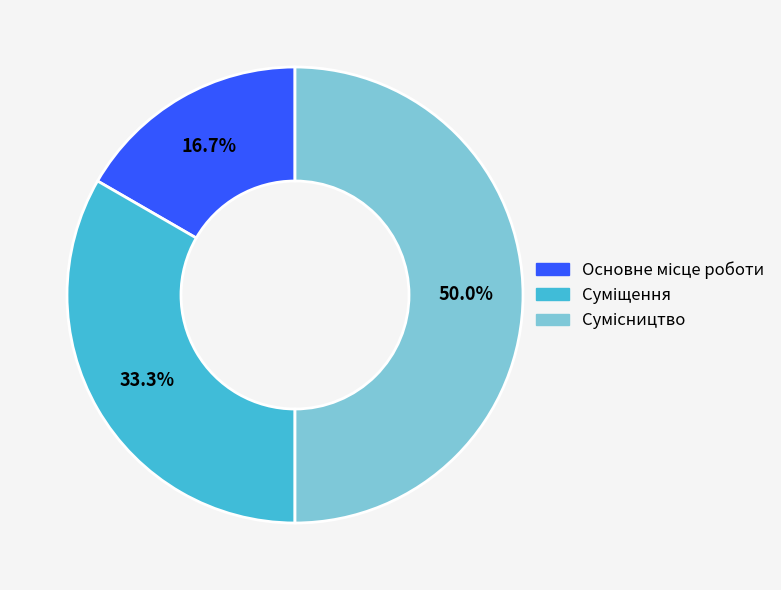

How many slices are in this pie chart?

3